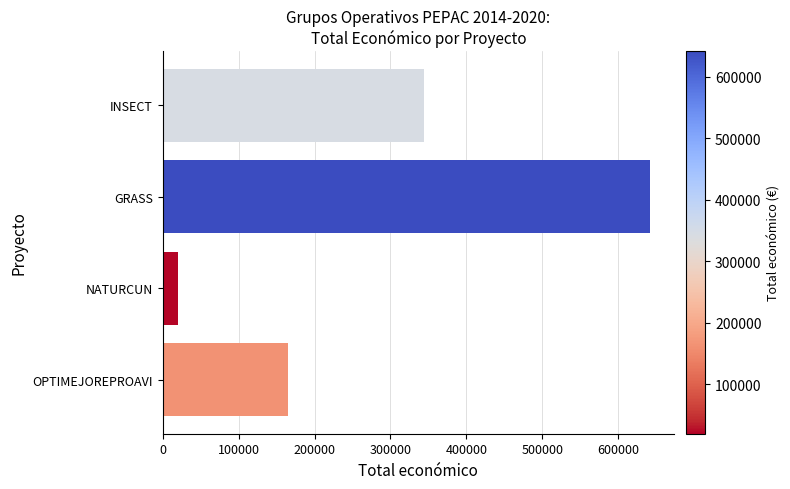

Where is the data nearest to the value 330407?

INSECT